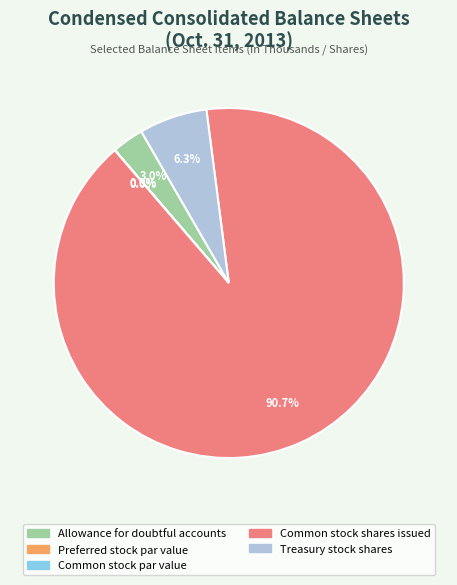

Approximately how many times larger is the value at Allowance for doubtful accounts compared to Treasury stock shares?

0.5